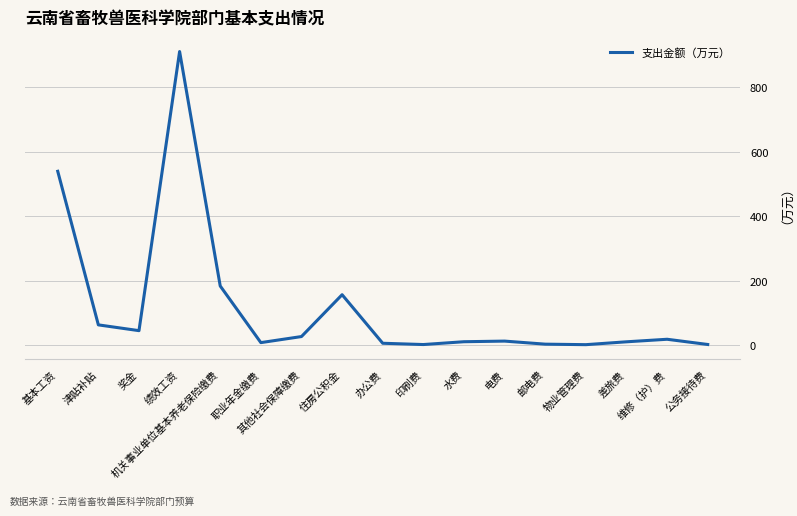

How many values exceed 12?

9